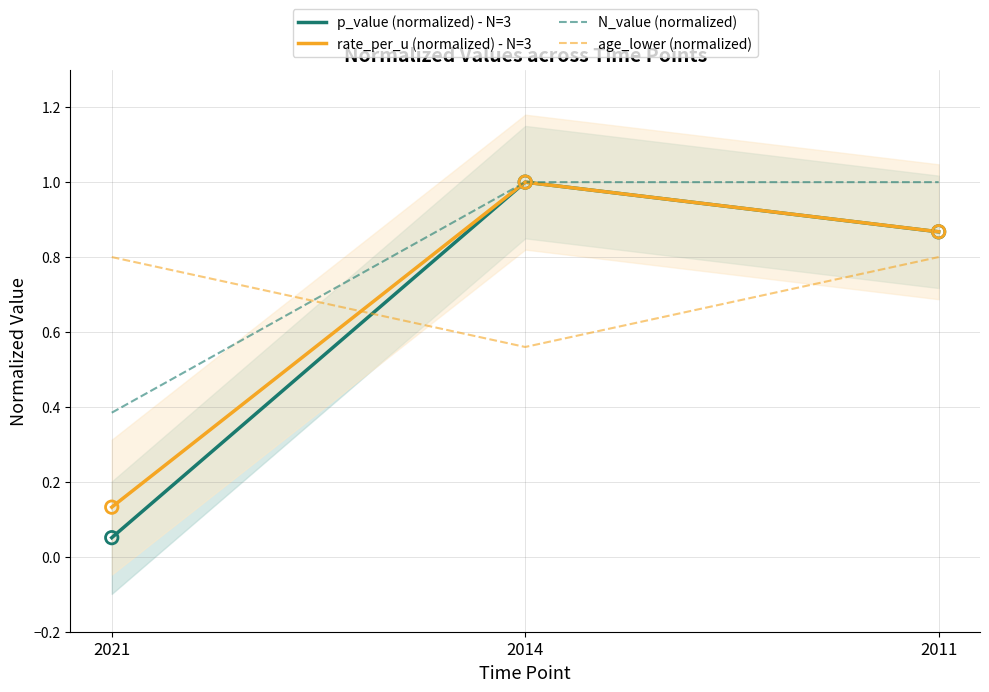

Which series has the largest total across all categories?

N_value (normalized)